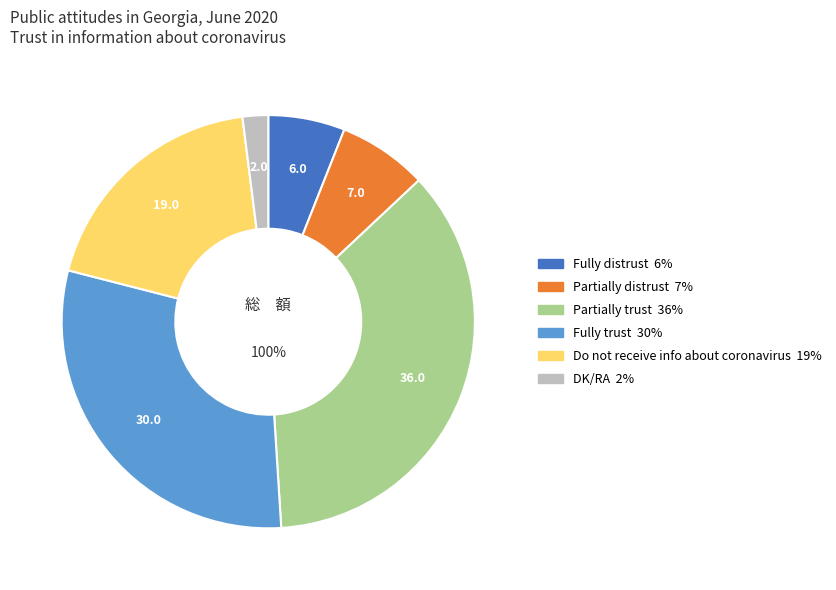

Which category has the smallest portion of the pie?

DK/RA